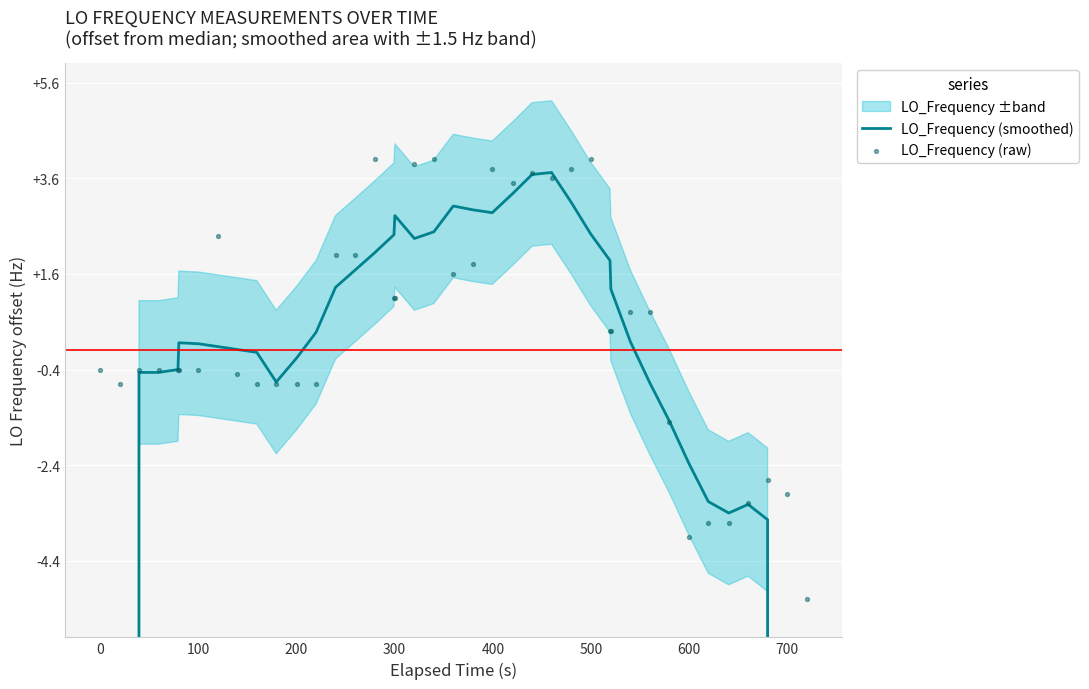

Which series has the largest Y range (max minus min)?

LO_Frequency (smoothed)